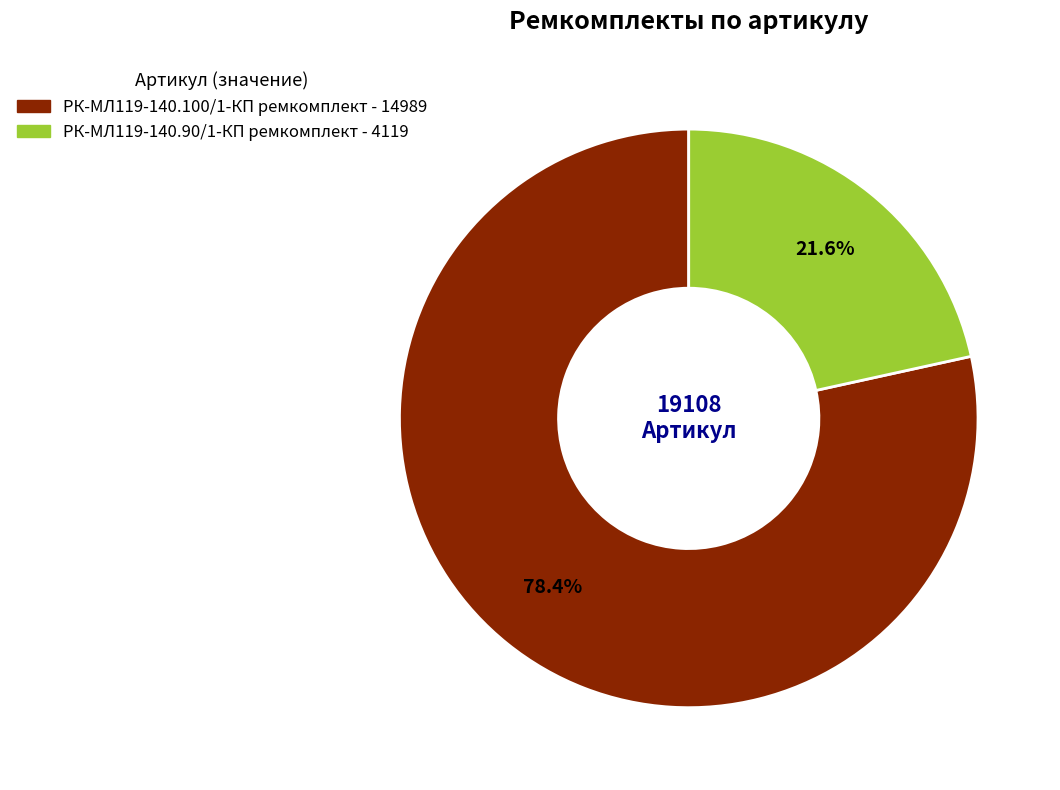

What portion of the pie excludes РК-МЛ119-140.90/1-КП ремкомплект?

78.4%